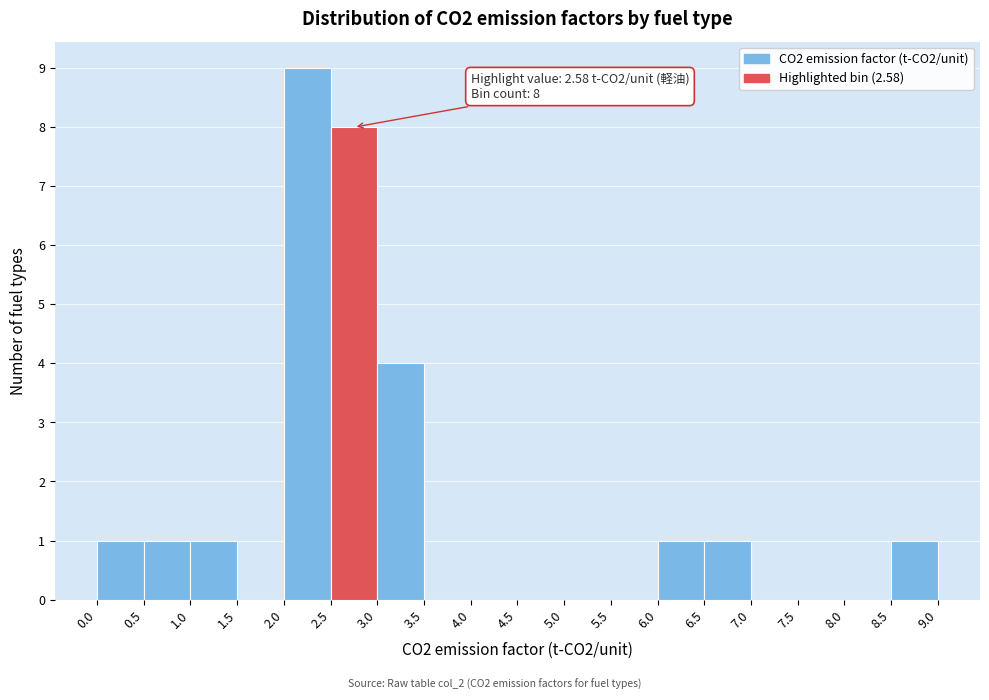

Over which range of the x-axis is the bar tallest?

2.0 to 2.5